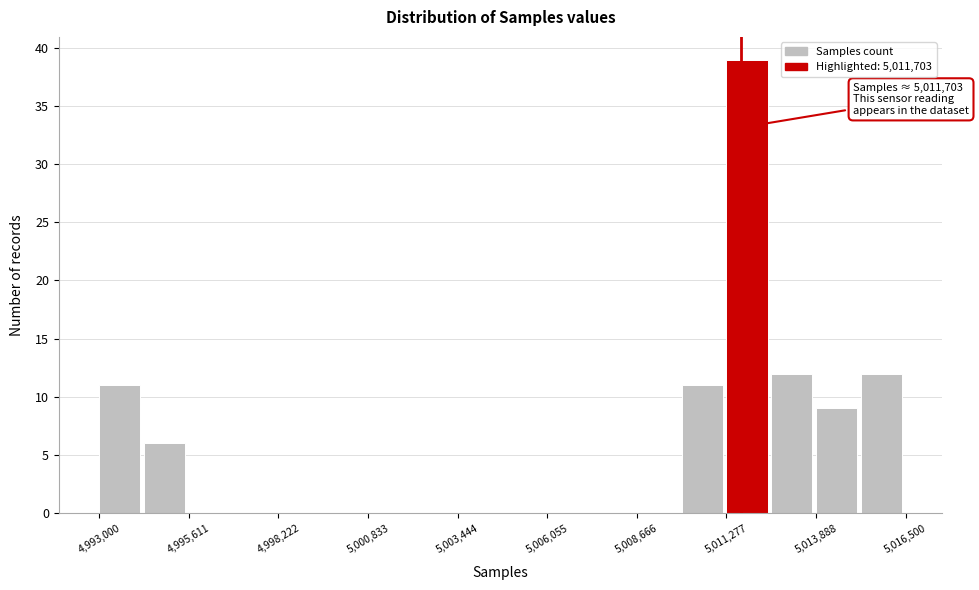

Read against the x-axis, roughly where is the centre of the tallest bar?

5012000